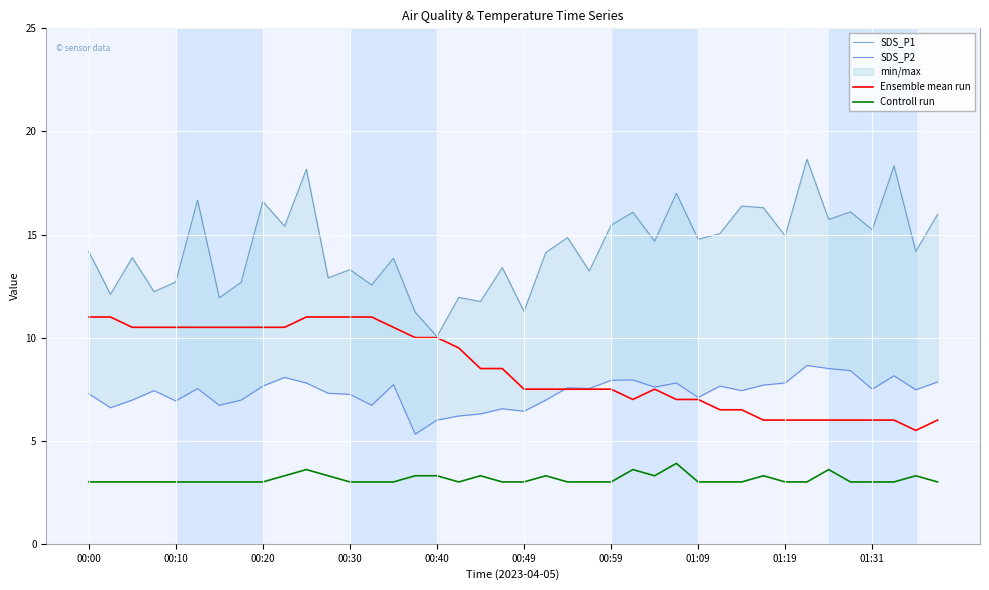

The value of Ensemble mean run at 00:20 is 4.6. True or false?

False